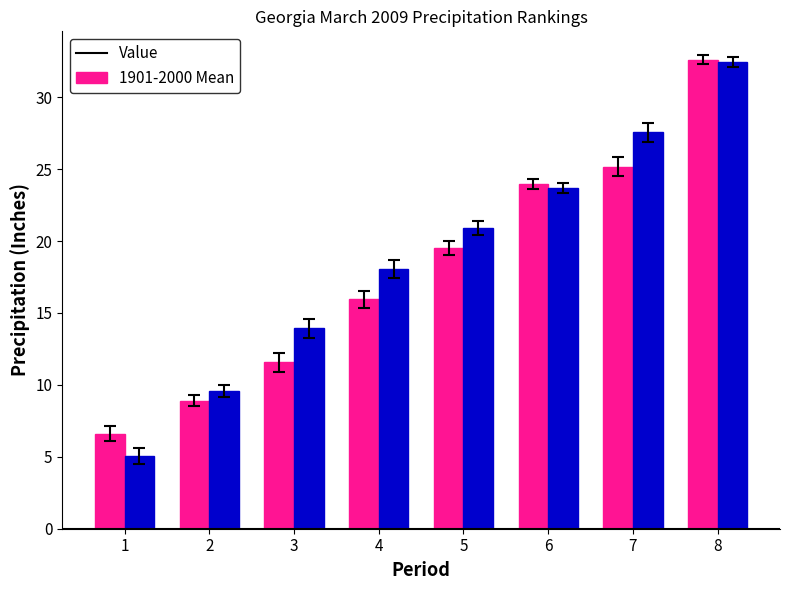

Which series changed the most between 1 and 3?

1901-2000 Mean